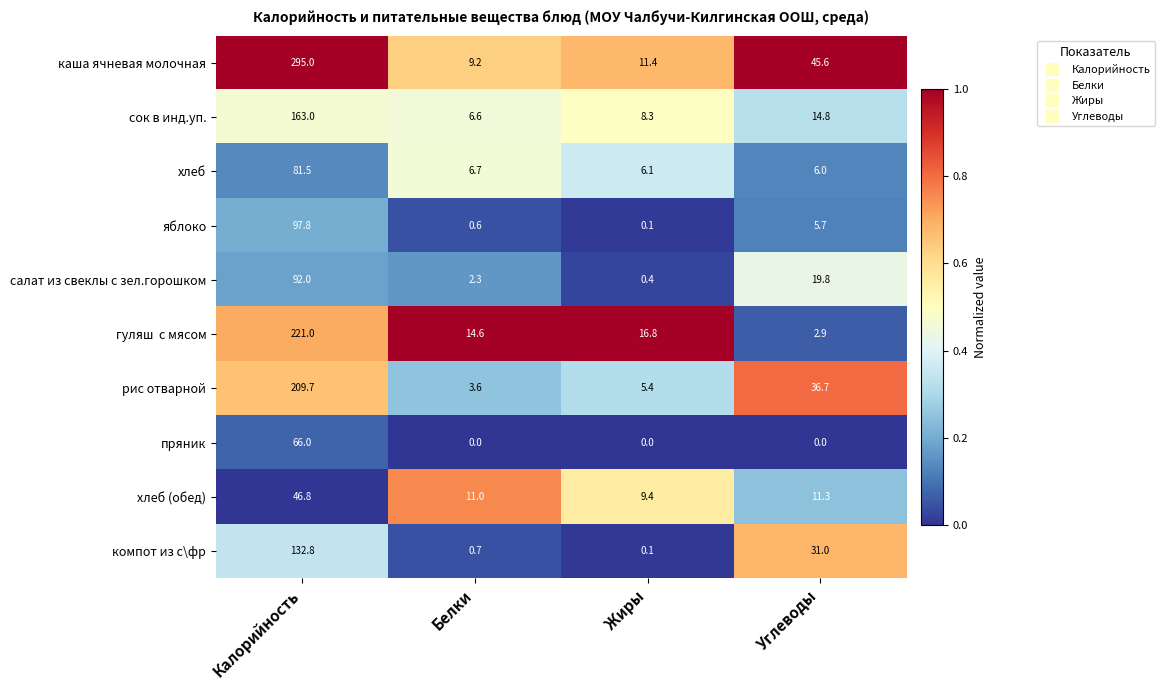

What is the average value of the яблоко series?

26.1